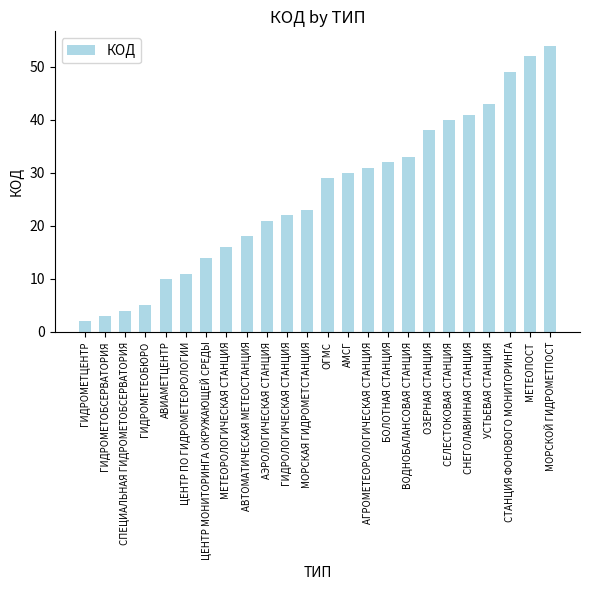

Read the value at МЕТЕОРОЛОГИЧЕСКАЯ СТАНЦИЯ.

16